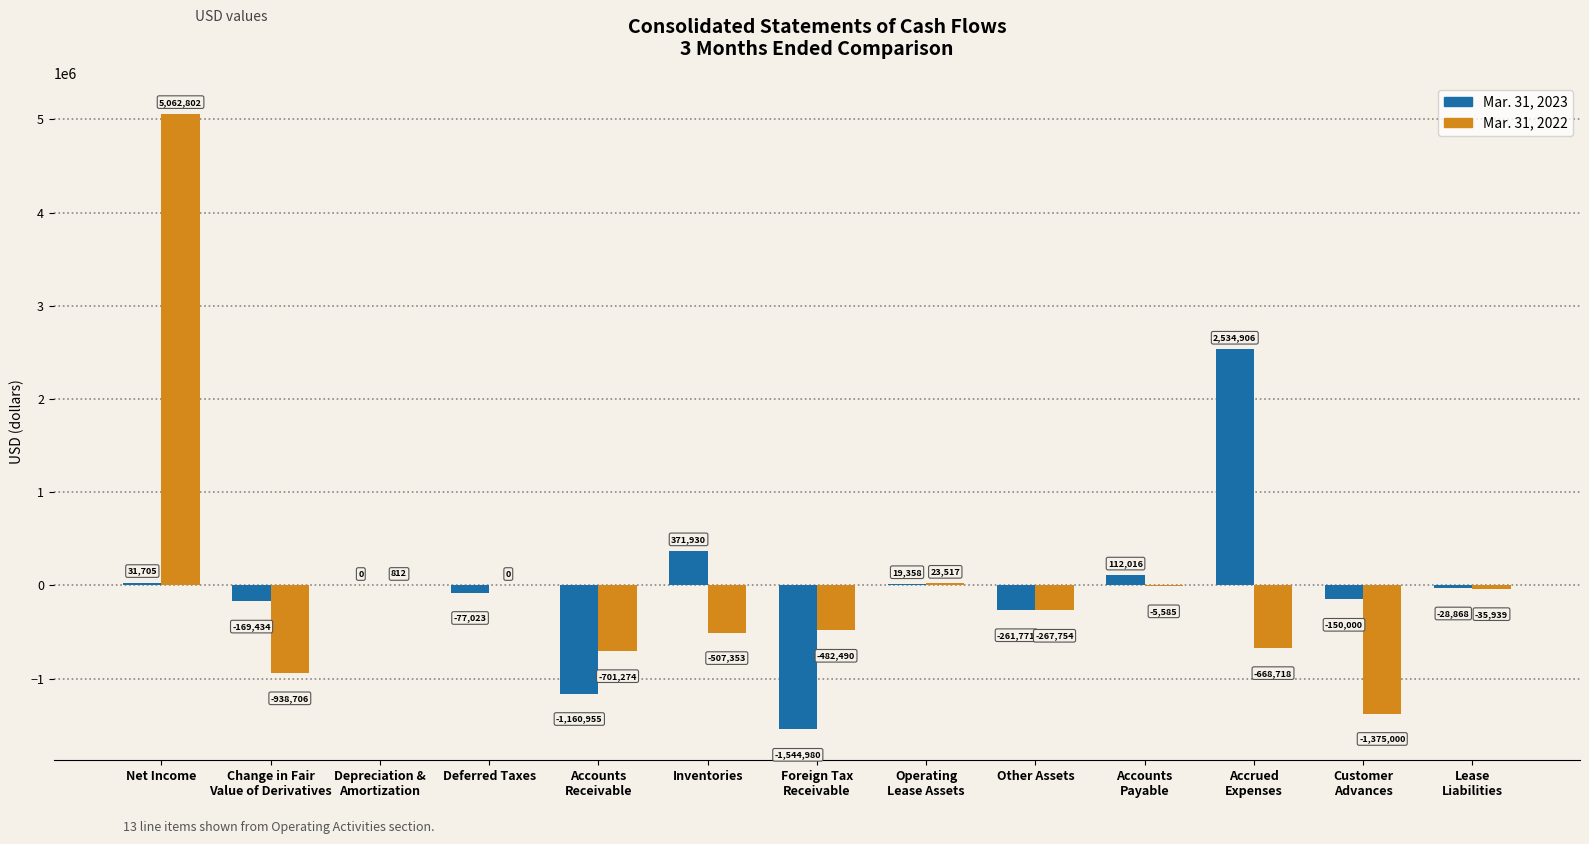

What is the maximum value shown in the chart?

5062802